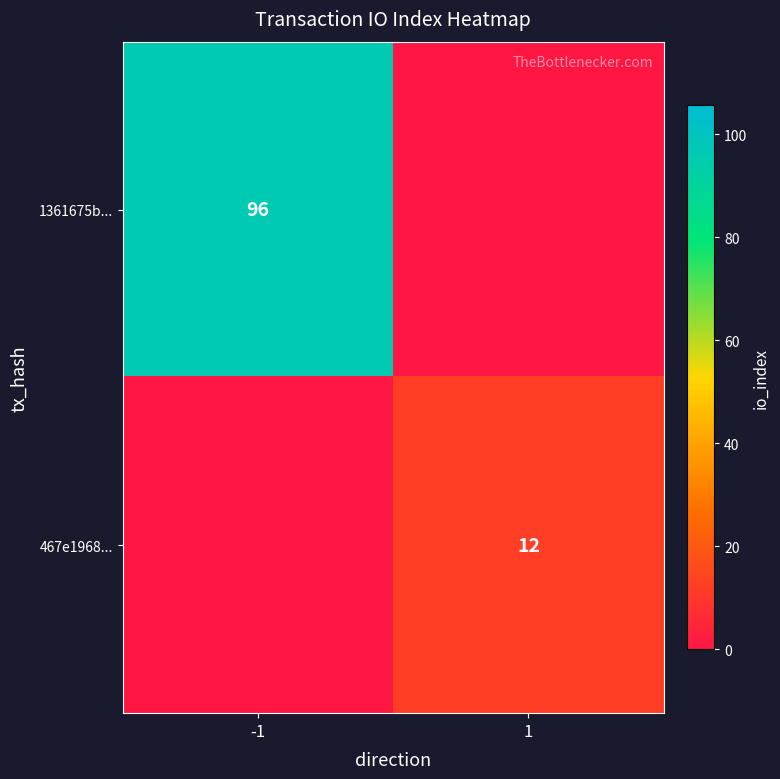

Is it true that 467e1968... equals 8 at 1?

False